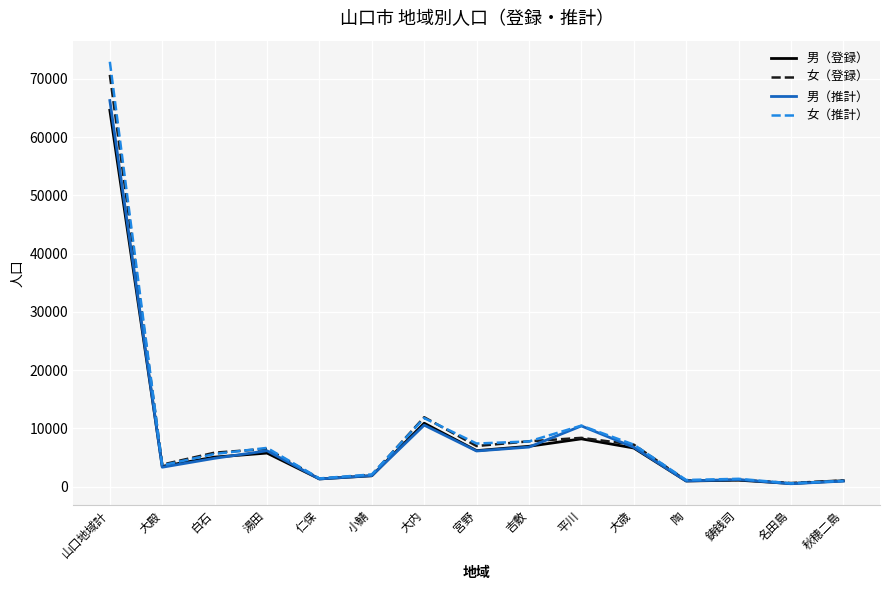

At which label does 女（推計） first exceed 5606?

山口地域計